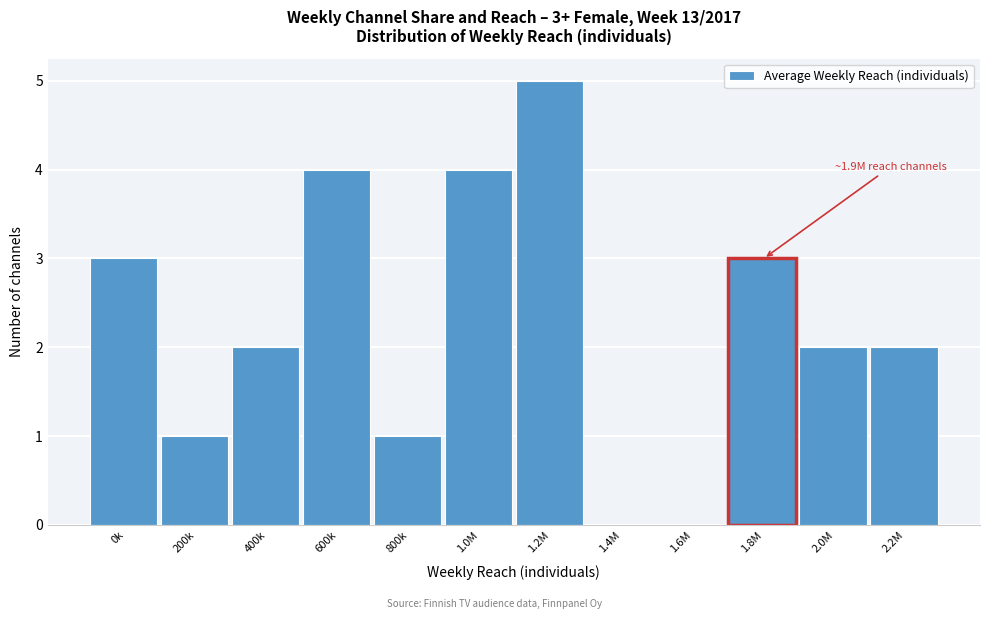

Reading left to right, extract all data points from this chart.

0k=3	200k=1	400k=2	600k=4	800k=1	1.0M=4	1.2M=5	1.4M=0	1.6M=0	1.8M=3	2.0M=2	2.2M=2